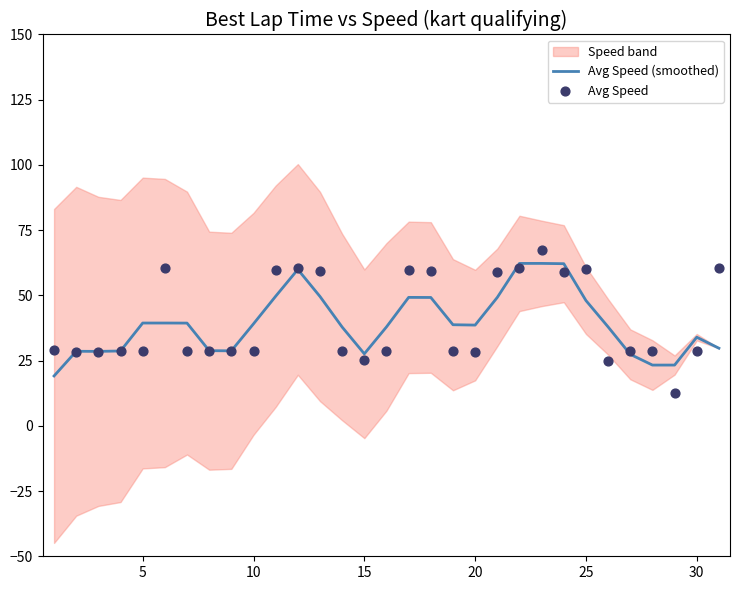

Is the value of Avg Speed at 25 greater than the value of Avg Speed (smoothed) at 20?

Yes